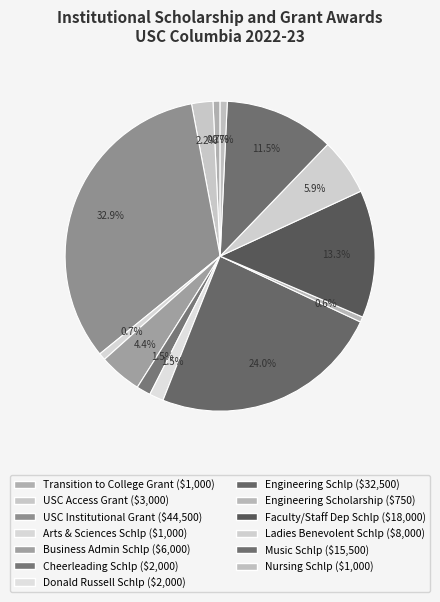

Rank the categories by value from highest to lowest.

USC Institutional Grant, Engineering Schlp, Faculty/Staff Dep Schlp, Music Schlp, Ladies Benevolent Schlp, Business Admin Schlp, USC Access Grant, Cheerleading Schlp, Donald Russell Schlp, Transition to College Grant, Arts & Sciences Schlp, Nursing Schlp, Engineering Scholarship